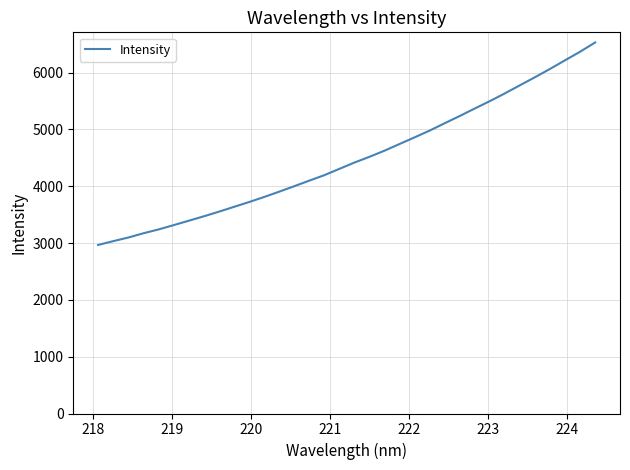

How many values are below 4415?

17